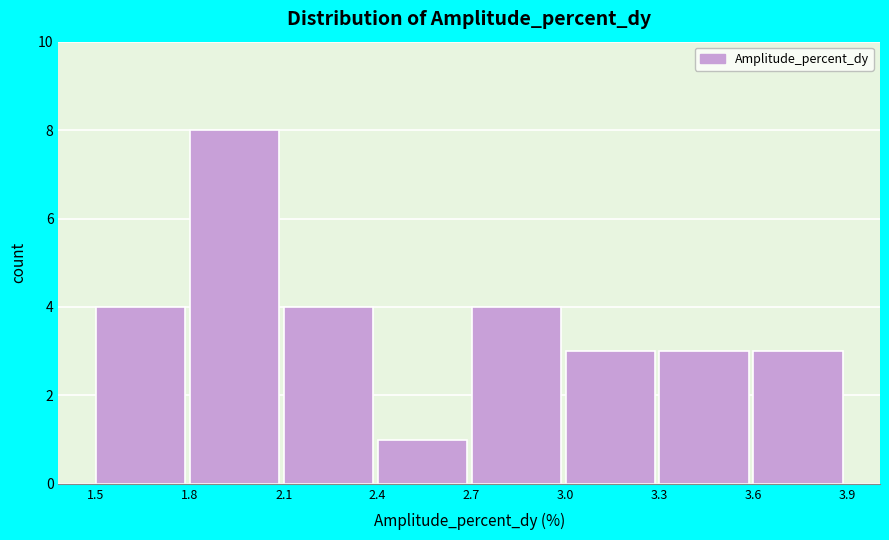

Which range on the x-axis has the tallest bar?

1.8 to 2.1